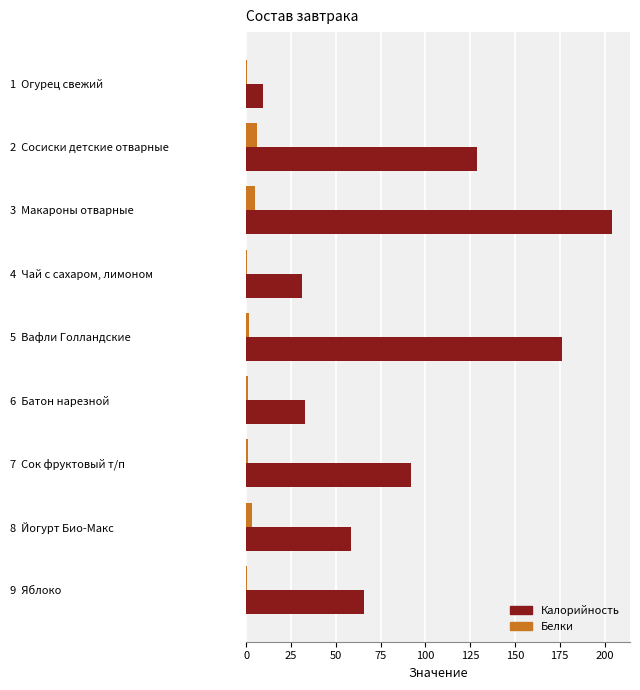

What is the maximum value for Белки?

6.1